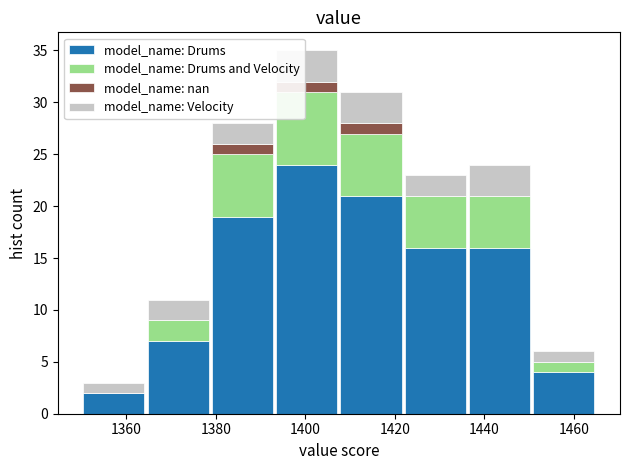

Reading left to right, list every stacked bar in this chart as the range it spans on the x-axis followed by its total height. Neither the bar edges nor the heights are printed on the chart, so give them approximately, as read against the axes.

1350 to 1364: 3
1364 to 1378: 11
1378 to 1394: 28
1394 to 1408: 35
1408 to 1422: 31
1422 to 1436: 23
1436 to 1450: 24
1450 to 1466: 6